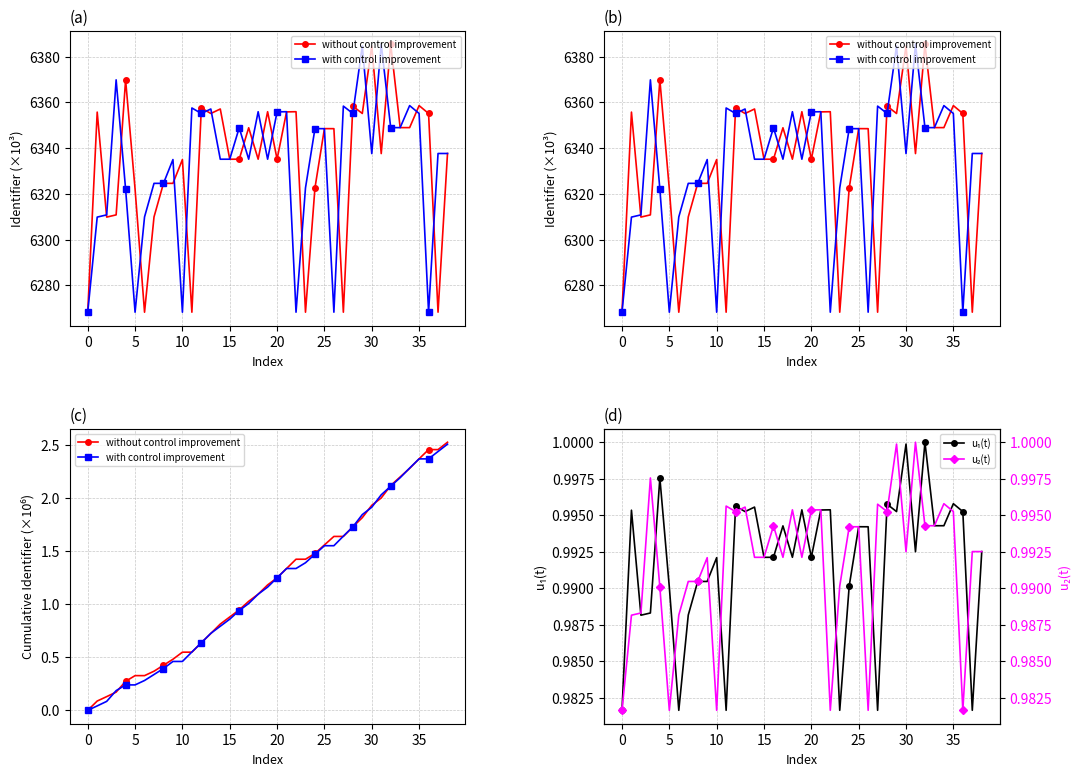

What is the highest value of the u₂(t) series?

1.0